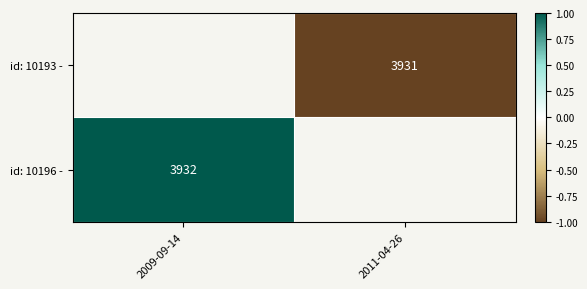

How many positive values does the id: 10196 - series have?

1